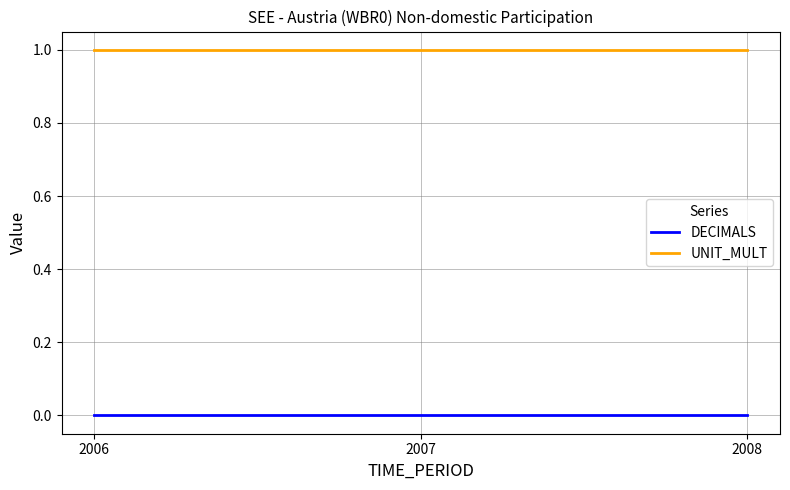

Reading left to right, transcribe all the data shown in this chart.

DECIMALS: 2006=0	2007=0	2008=0
UNIT_MULT: 2006=1	2007=1	2008=1